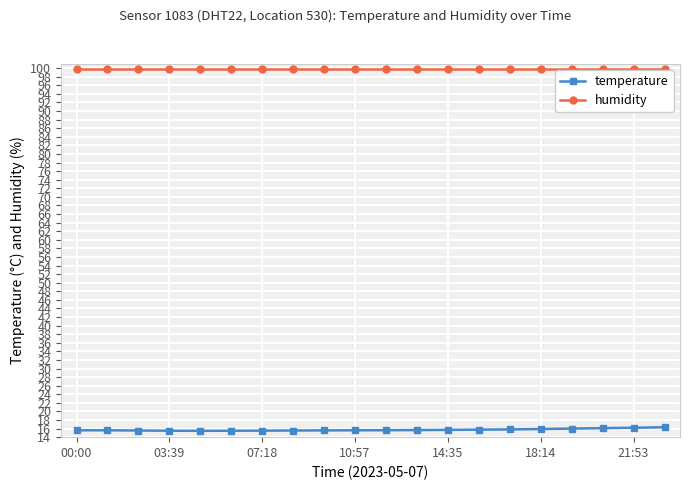

List the series in order of their peak value, highest first.

humidity, temperature